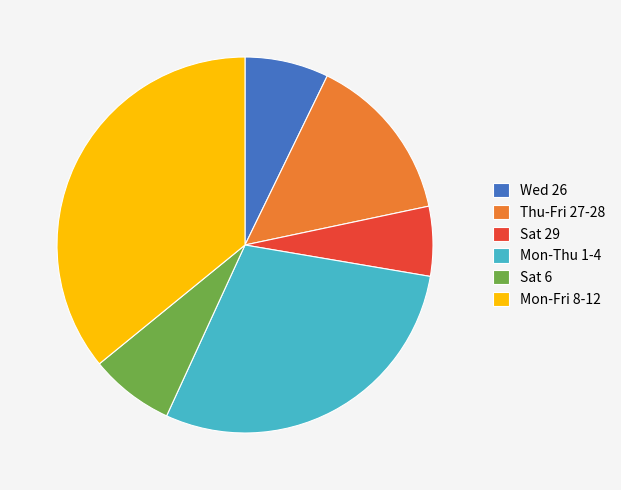

Which category has the smallest portion of the pie?

Sat 29